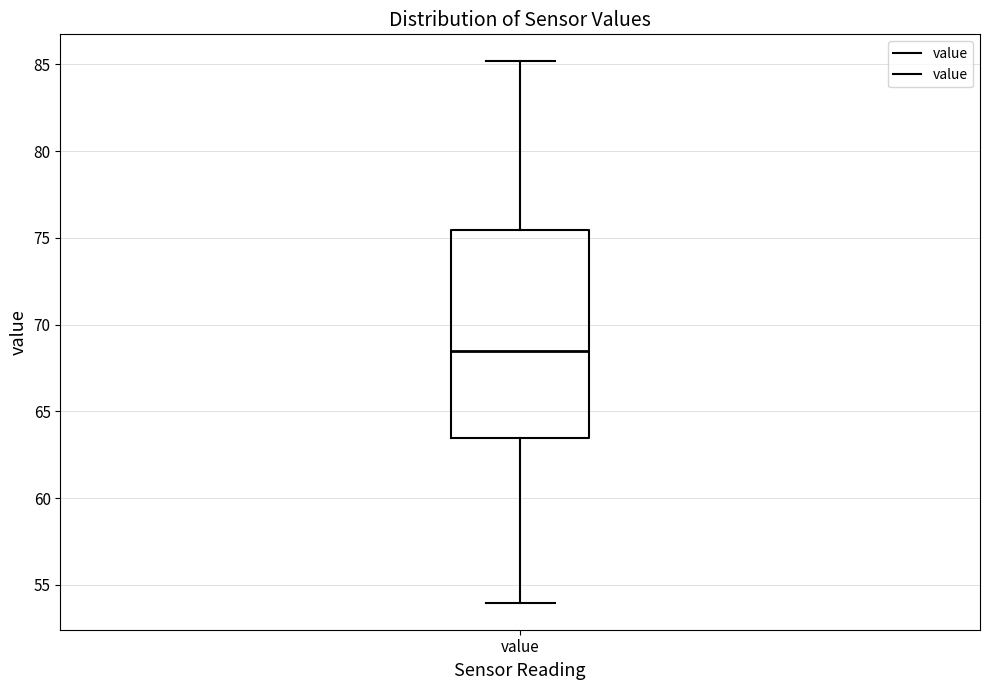

Where does the median line of the box for value sit on the y-axis? The values are not printed on the chart, so give them approximately, as read against the axis.

68.5